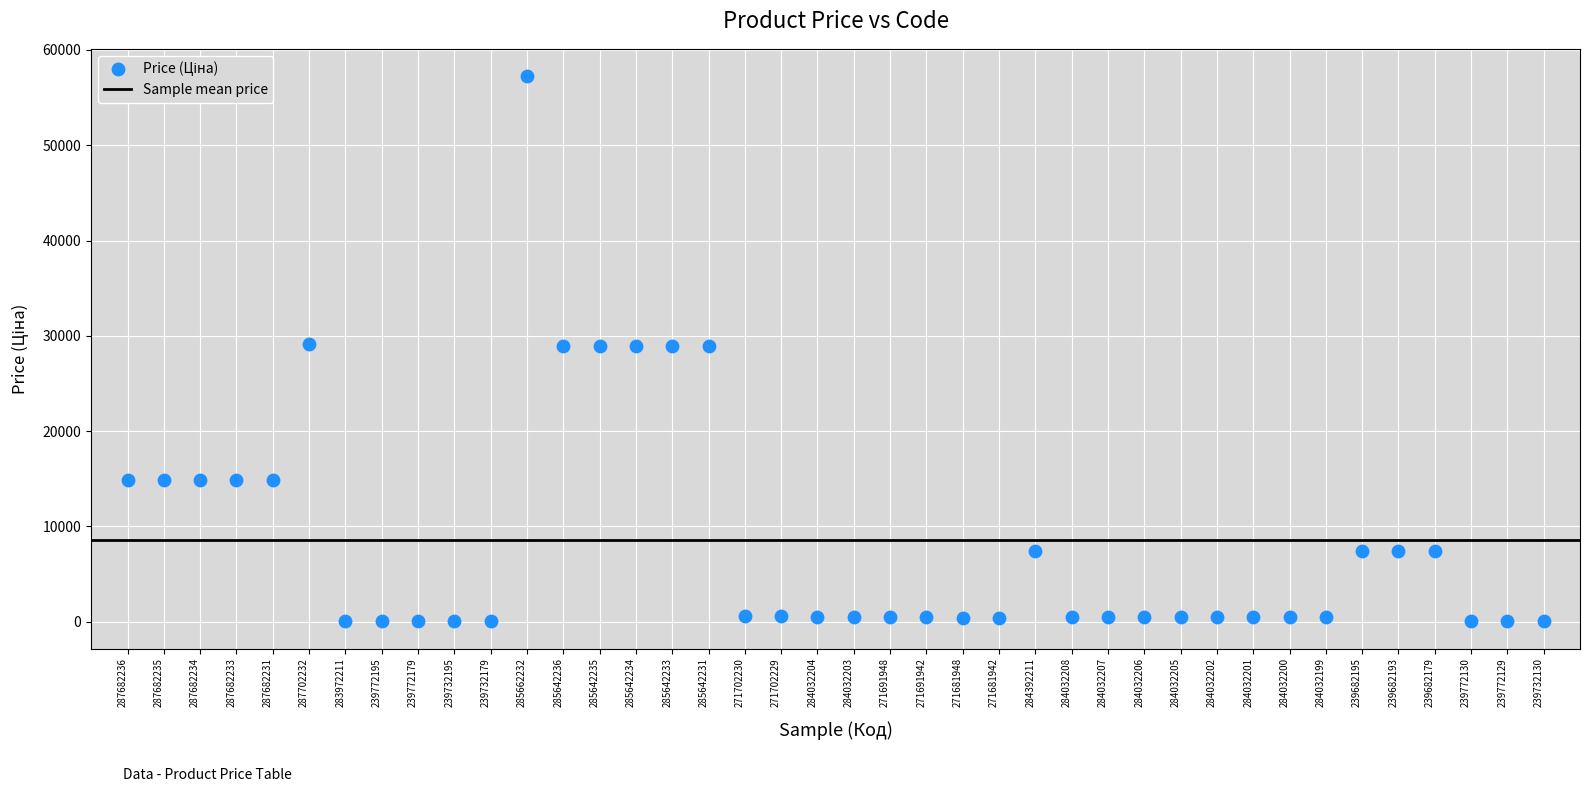

What is the range of Y values (max minus min)?

57226.0